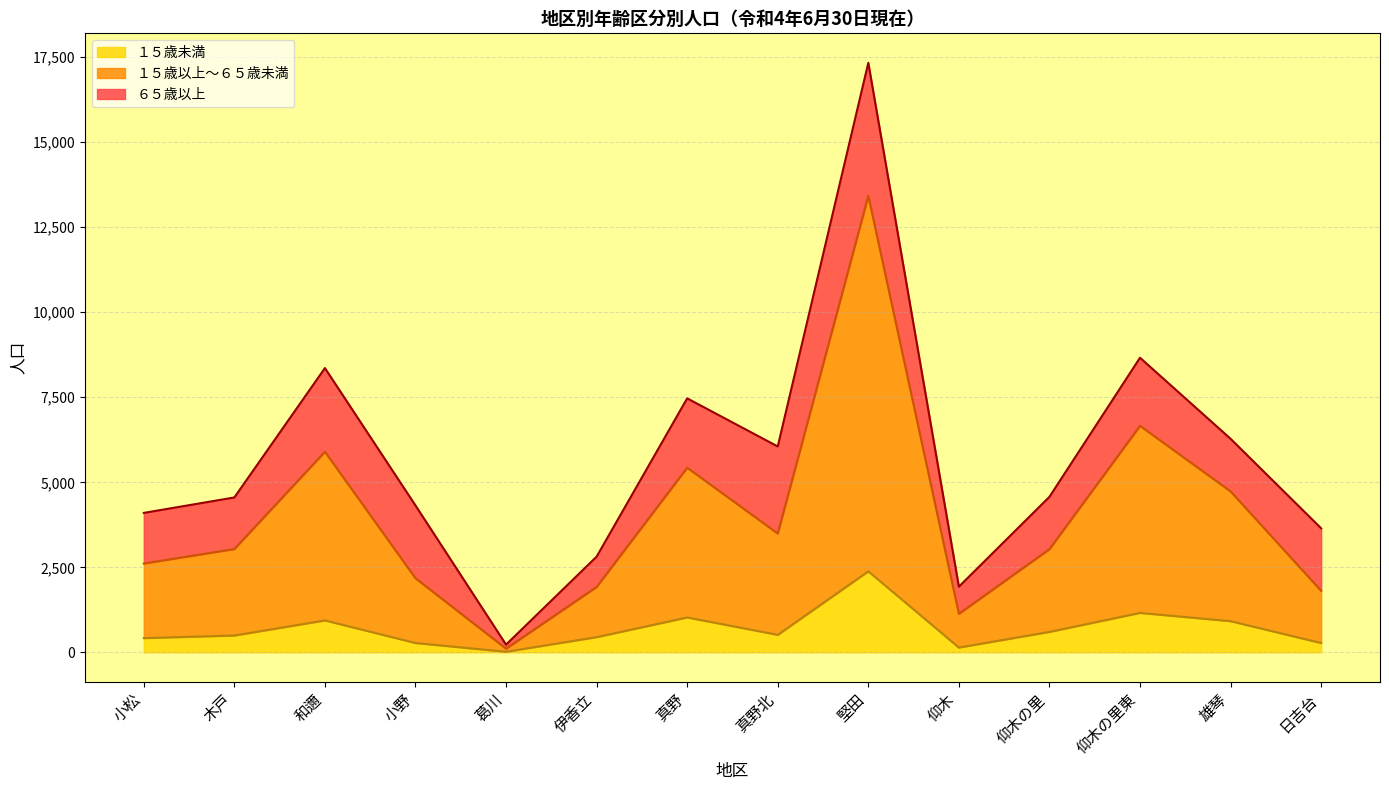

Which series changed the most between 小松 and 小野?

１５歳以上～６５歳未満